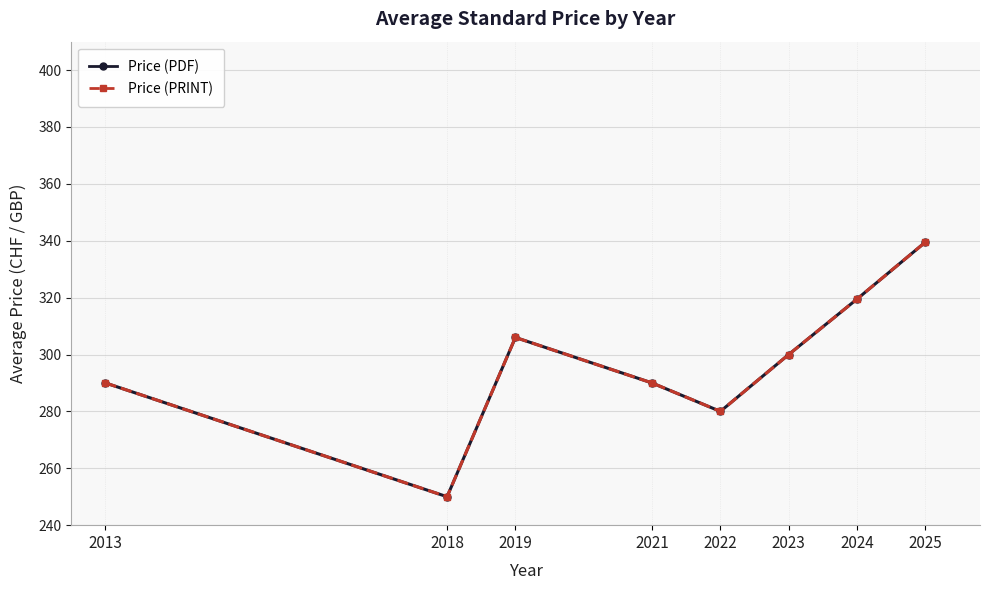

At which label does Price (PRINT) reach its peak?

2025